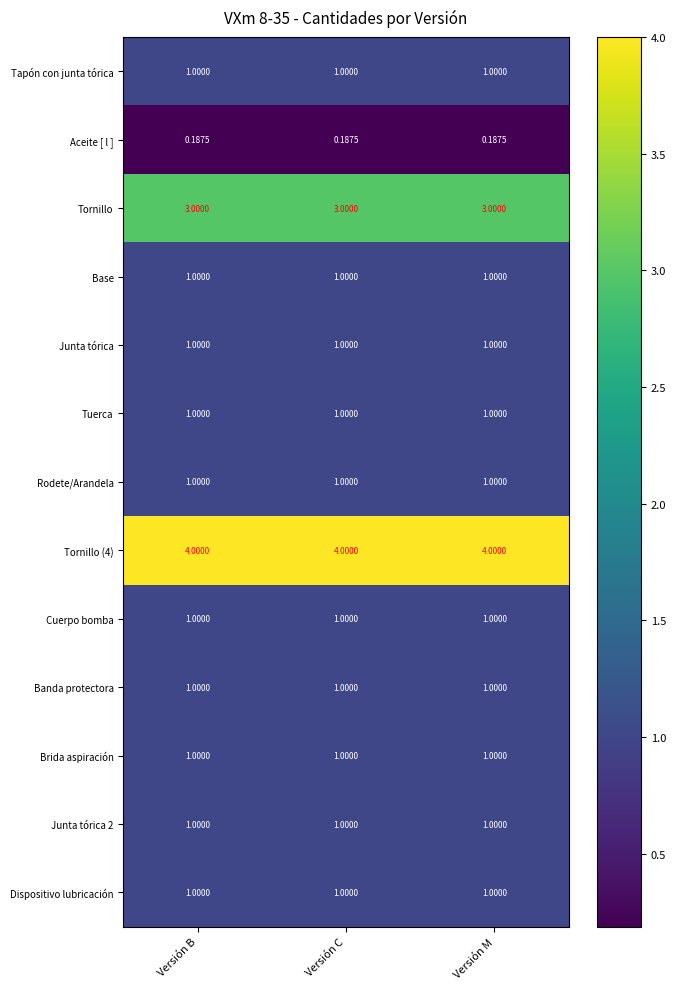

Is the value of Aceite [ l ] at Versión M greater than the value of Tornillo at Versión M?

No